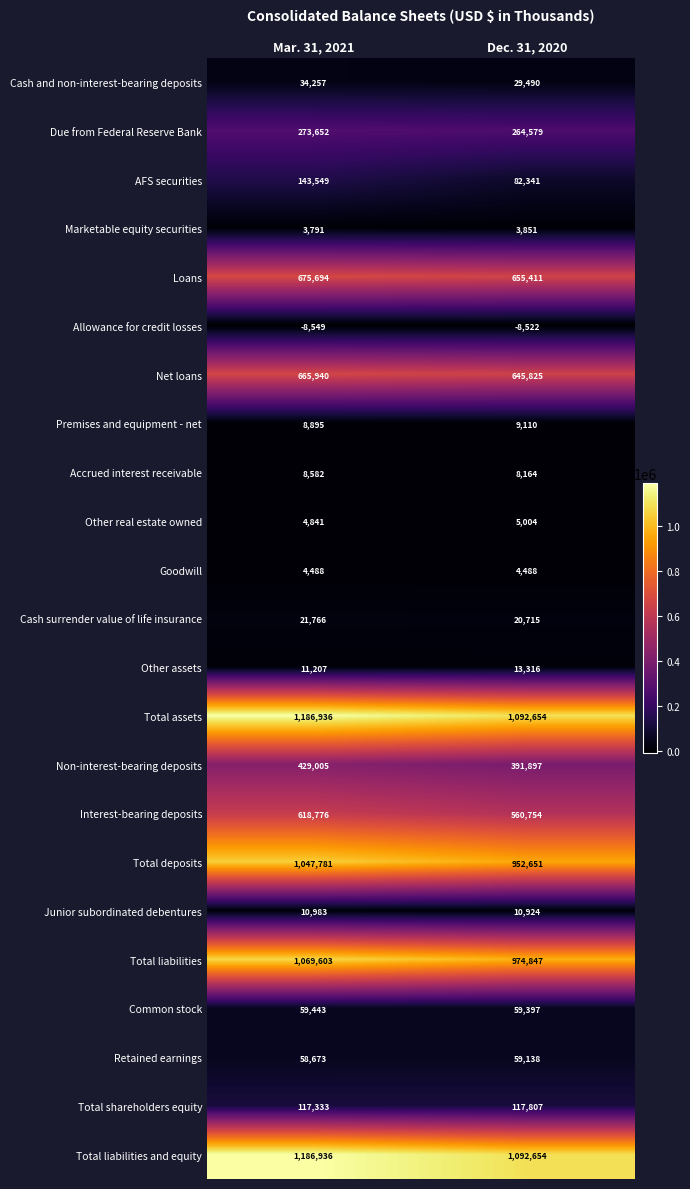

The Due from Federal Reserve Bank series shows 445428 at Dec. 31, 2020. True or false?

False